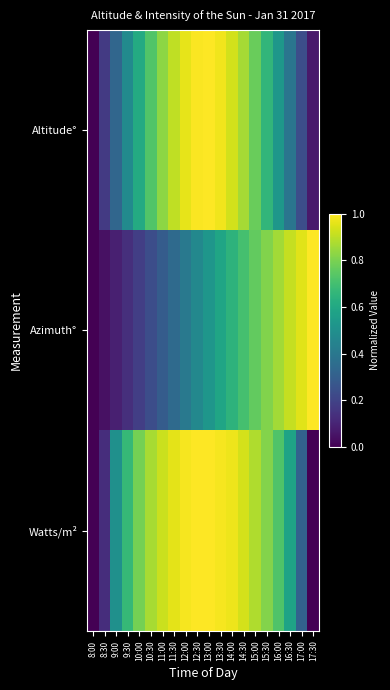

At 16:00, list the series in order from smallest to largest.

Altitude°, Watts/m², Azimuth°